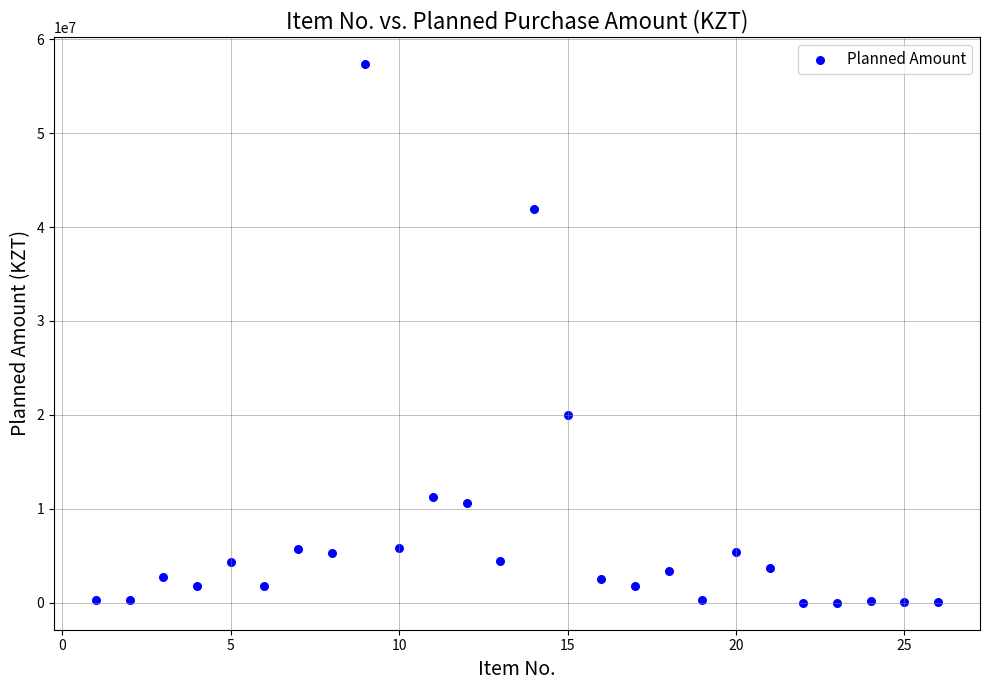

What is the range of X values (max minus min)?

25